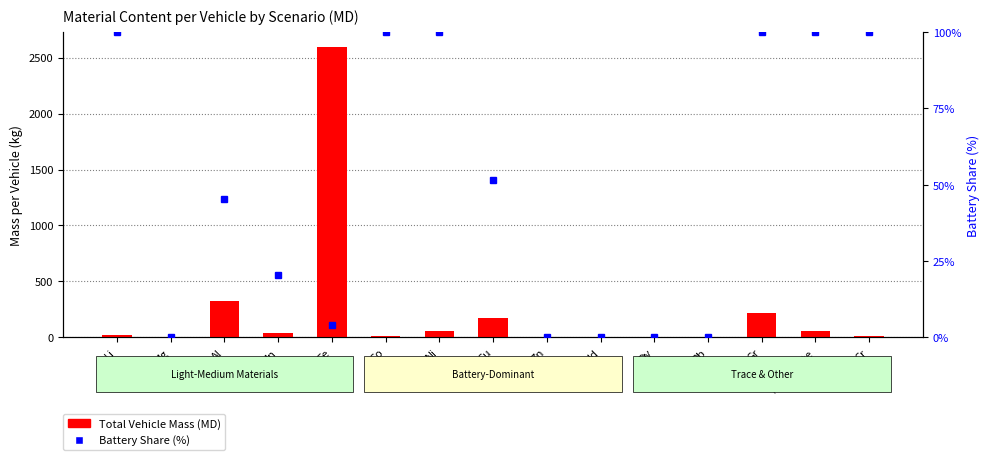

How many series are shown in this chart?

2